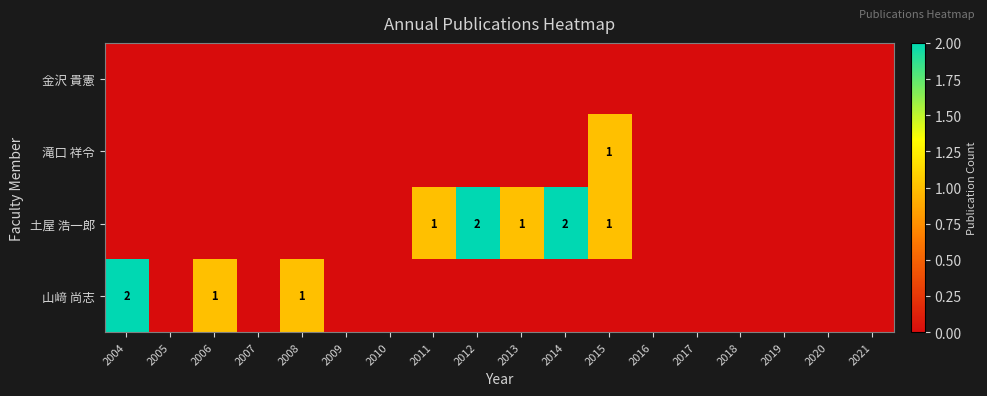

What is the sum of the 土屋 浩一郎 values at 2012 and 2011?

3